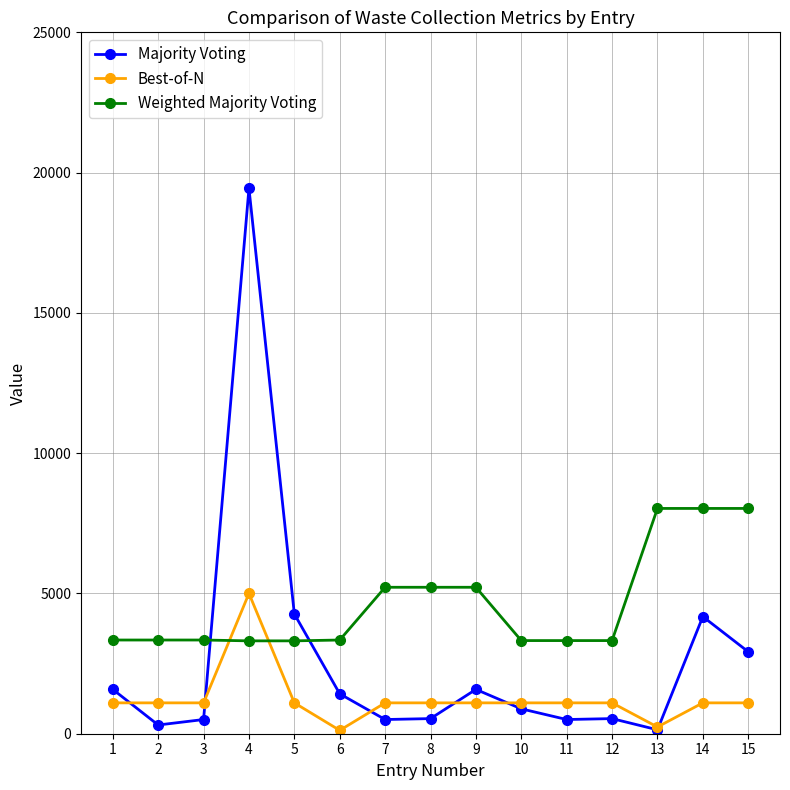

How many lines are shown in the chart?

3